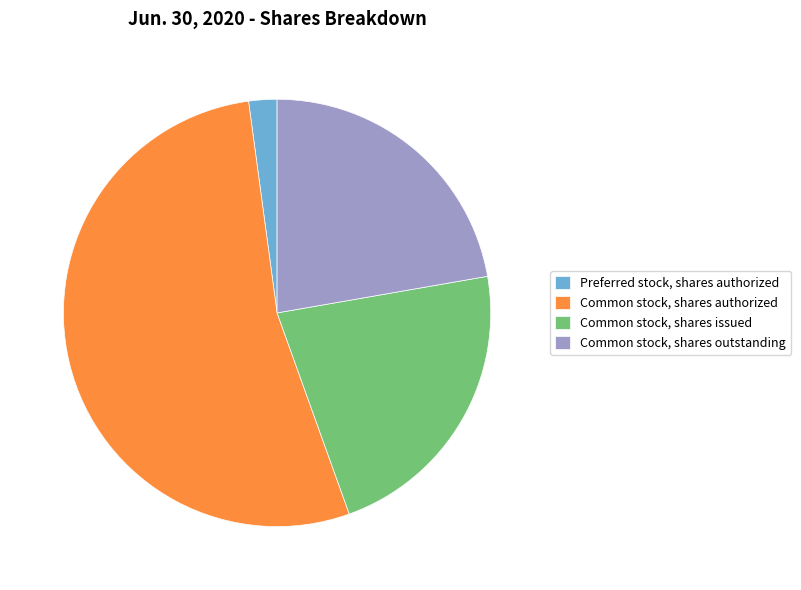

Which slice is the largest?

Common stock, shares authorized